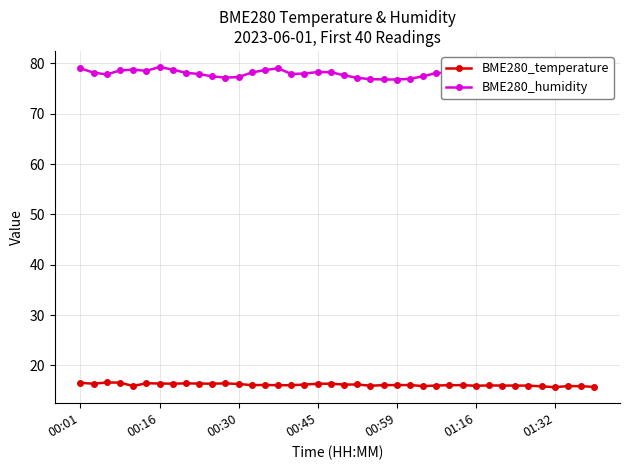

What is the smallest value displayed?

15.7